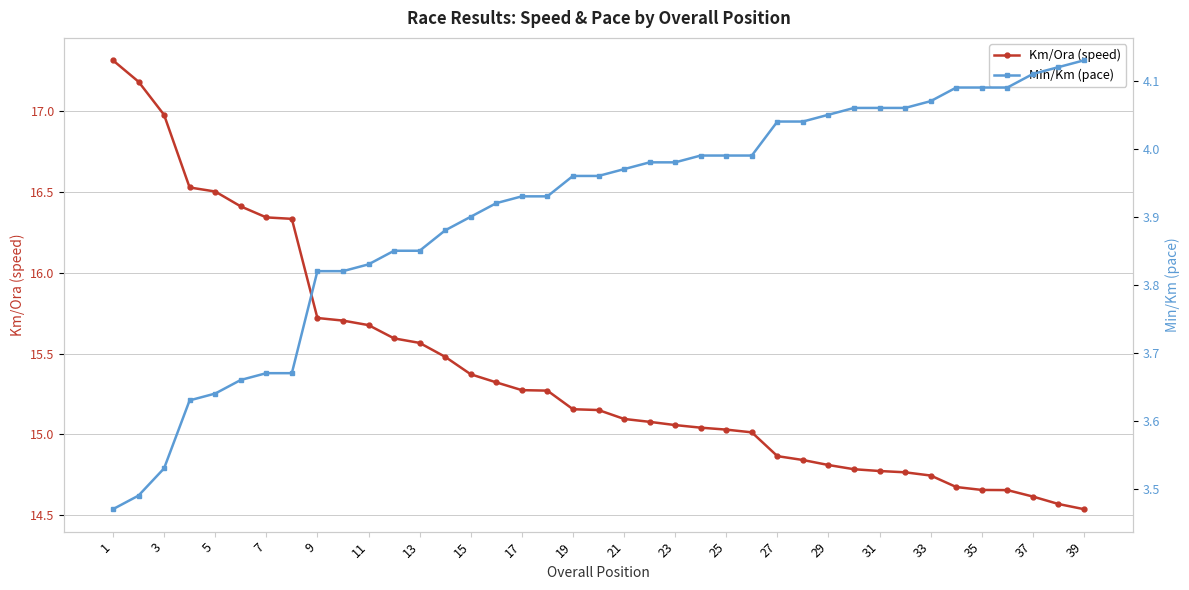

The Min/Km (pace) series shows 6.0 at 9. True or false?

False